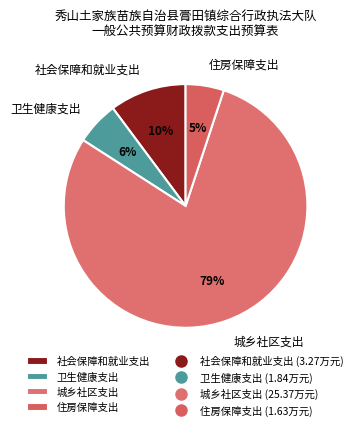

To the nearest percent, what is the combined percentage of 住房保障支出 and 卫生健康支出?

11%